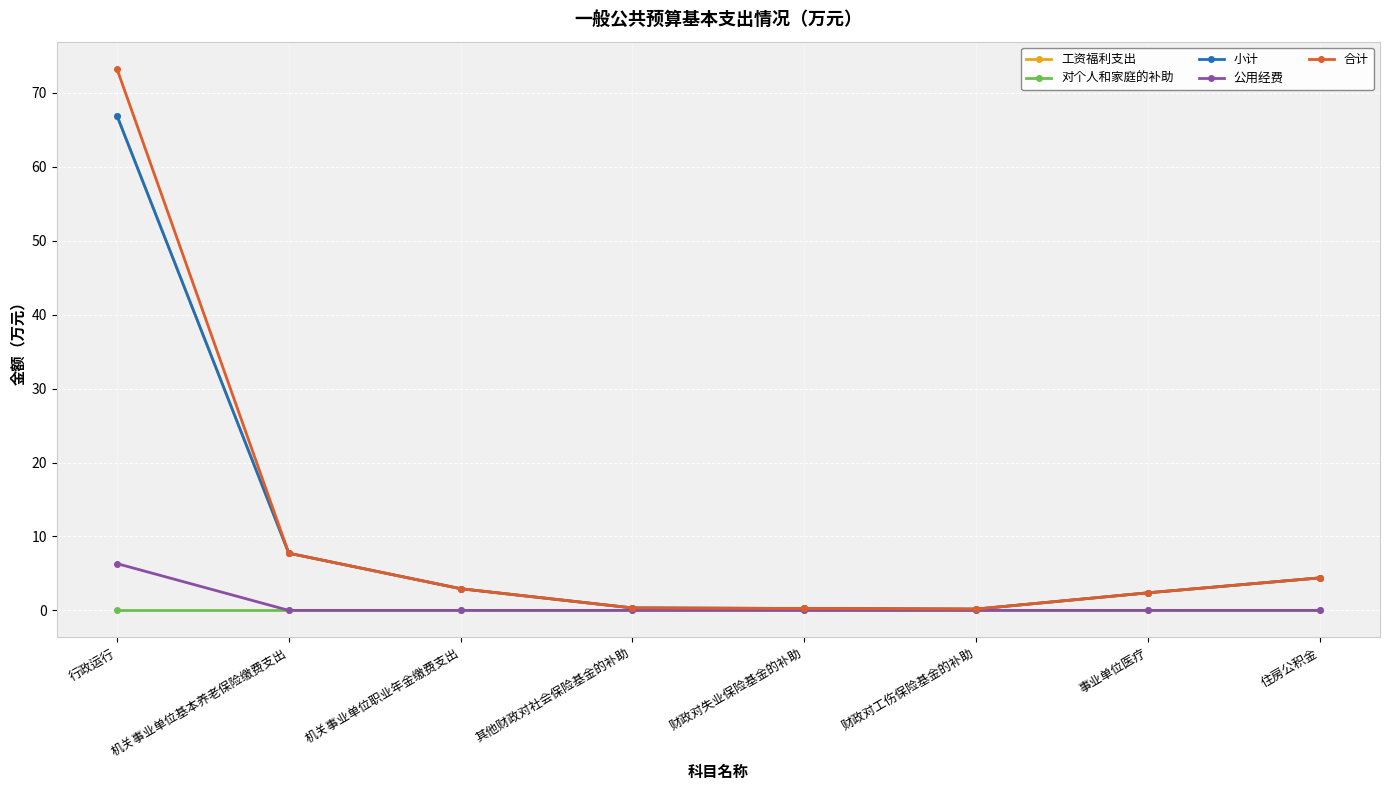

Is this an area chart (filled region under the line)?

No